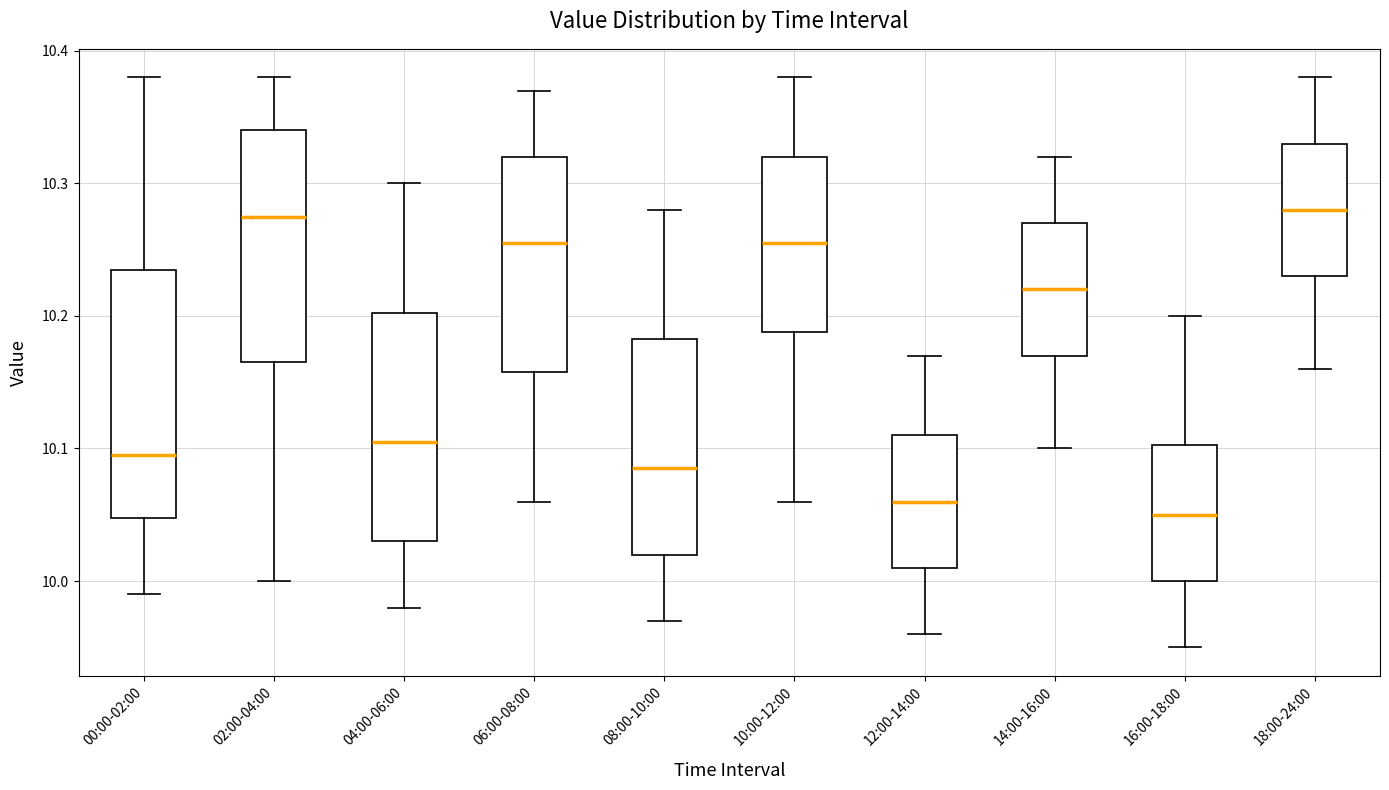

Reading left to right, transcribe this box plot: for each box, give where its median line is, the range the box spans, and where its two whiskers end, as read against the y-axis. The values are not printed on the chart, so give them approximately, as read against the axis.

00:00-02:00: median 10.10, box 10.05 to 10.24, whiskers 9.99 to 10.38
02:00-04:00: median 10.28, box 10.17 to 10.34, whiskers 10.00 to 10.38
04:00-06:00: median 10.11, box 10.03 to 10.20, whiskers 9.98 to 10.30
06:00-08:00: median 10.26, box 10.16 to 10.32, whiskers 10.06 to 10.37
08:00-10:00: median 10.09, box 10.02 to 10.18, whiskers 9.97 to 10.28
10:00-12:00: median 10.26, box 10.19 to 10.32, whiskers 10.06 to 10.38
12:00-14:00: median 10.06, box 10.01 to 10.11, whiskers 9.96 to 10.17
14:00-16:00: median 10.22, box 10.17 to 10.27, whiskers 10.10 to 10.32
16:00-18:00: median 10.05, box 10.00 to 10.10, whiskers 9.95 to 10.20
18:00-24:00: median 10.28, box 10.23 to 10.33, whiskers 10.16 to 10.38